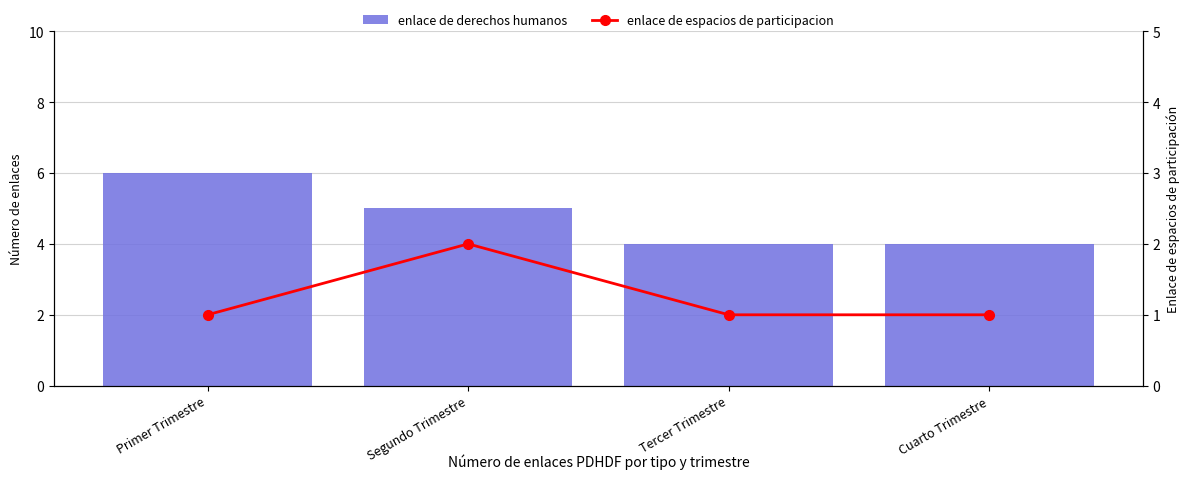

What is the sum of all enlace de derechos humanos values?

19